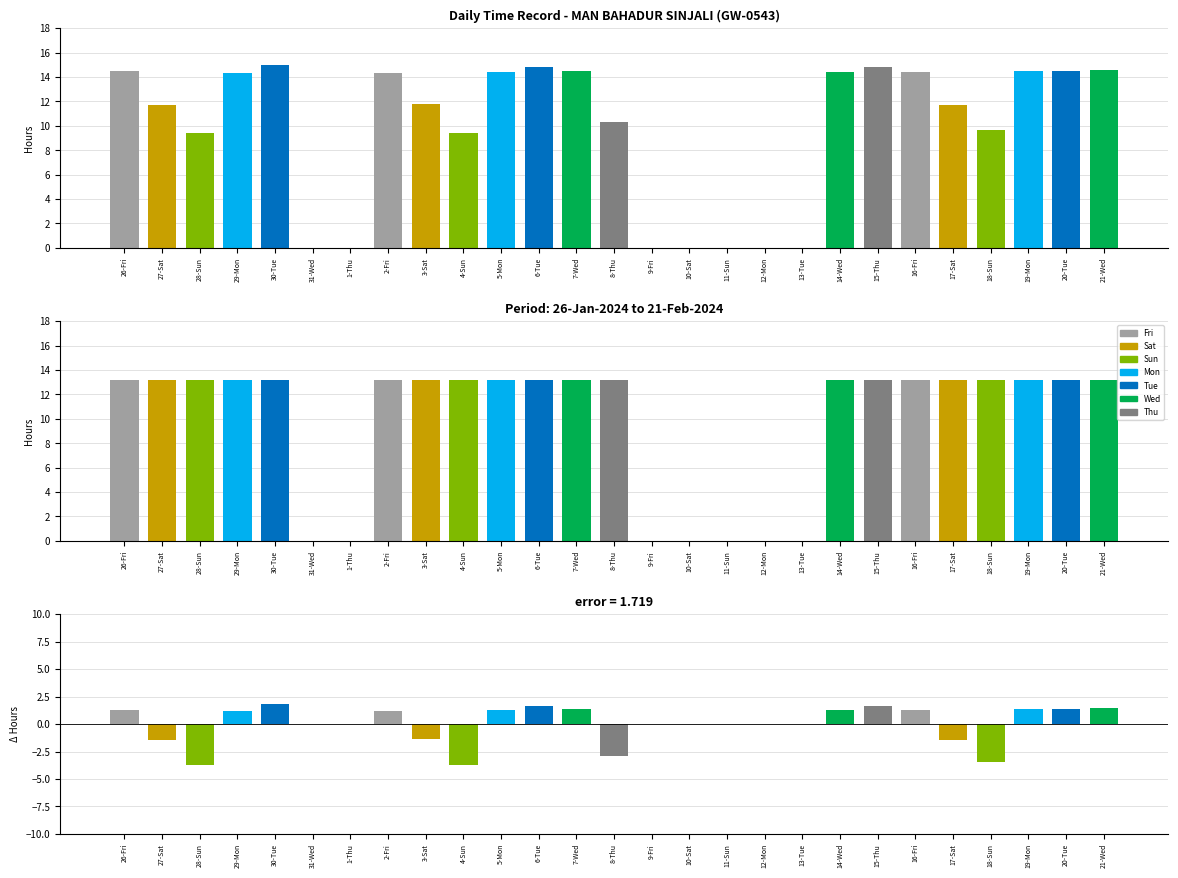

The chart shows a value of 23.9 at 19-Mon. True or false?

False